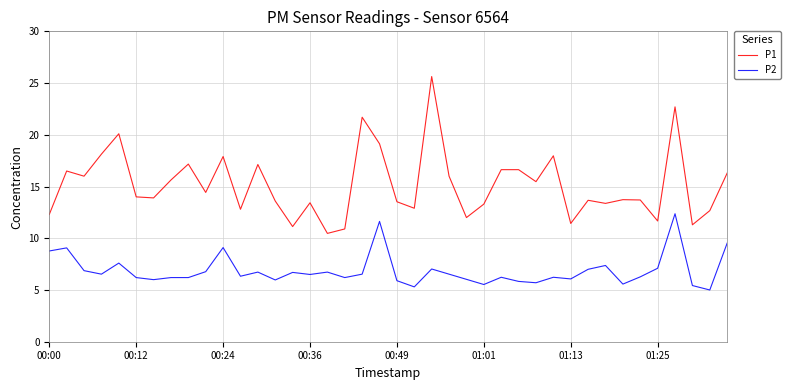

Which series has the largest range (max minus min)?

P1